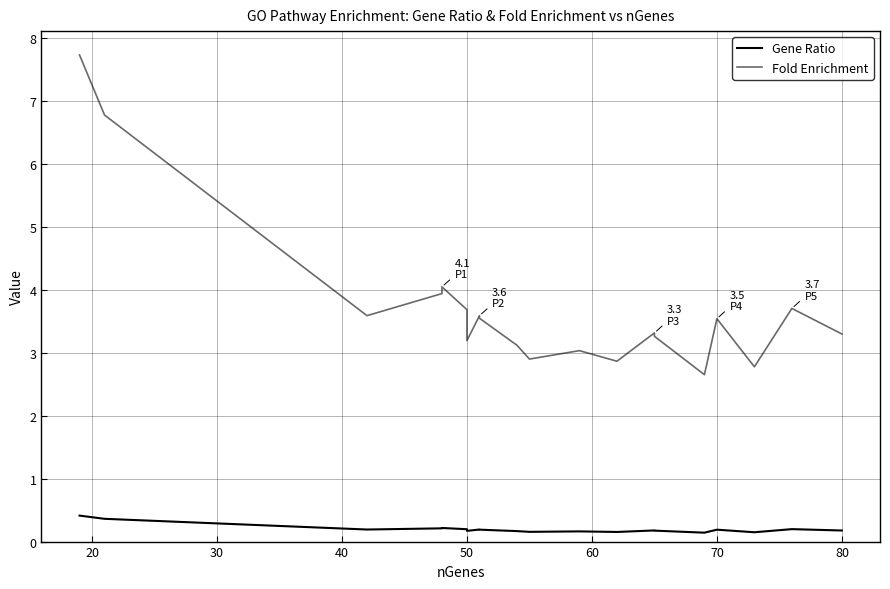

The Gene Ratio series shows 0.3 at 11. True or false?

False